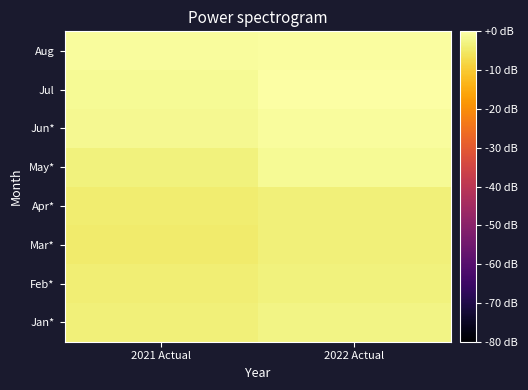

Which label corresponds to the smallest value in the chart?

2021 Actual